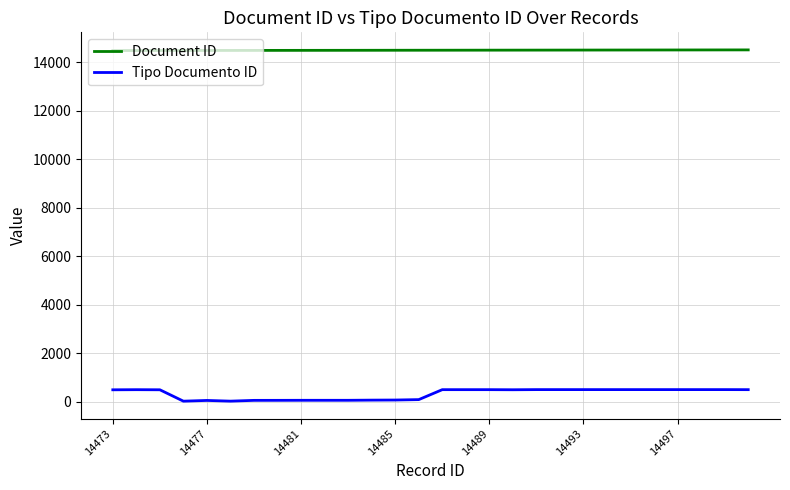

What is the maximum value shown in the chart?

14500